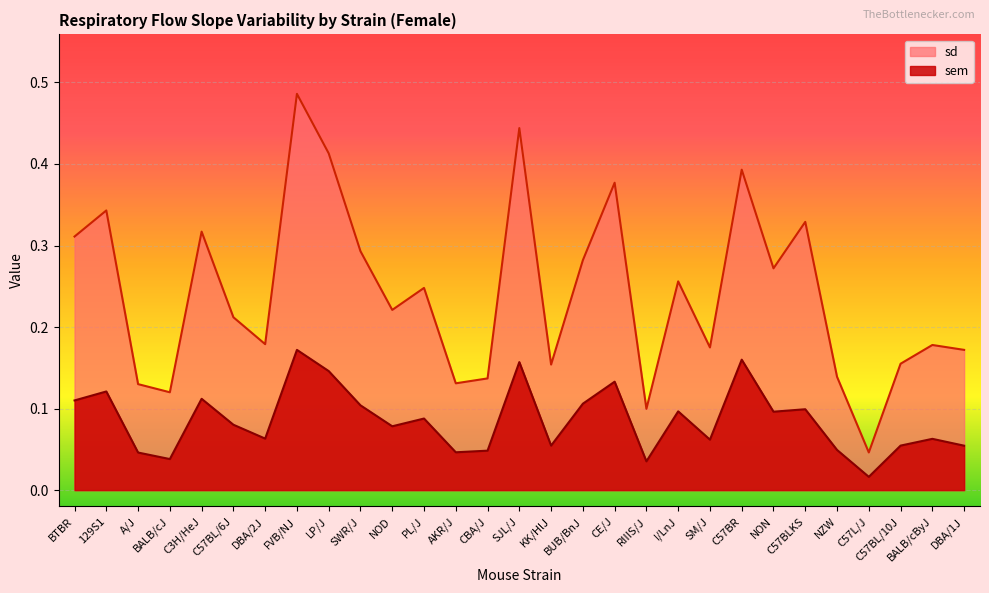

At which label is sem closest to 0?

C57L/J